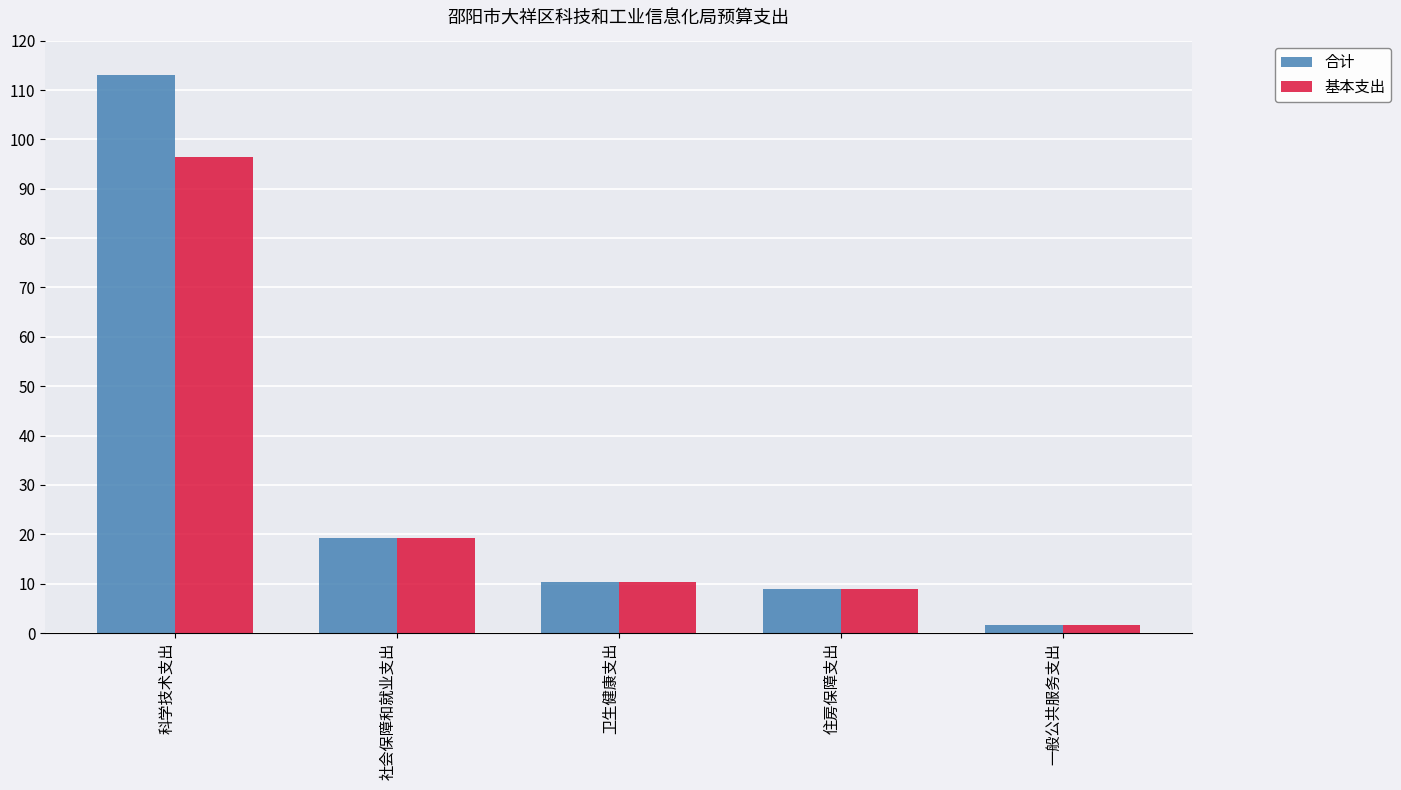

What is the difference between the maximum and second lowest values in the 基本支出 series?

87.6